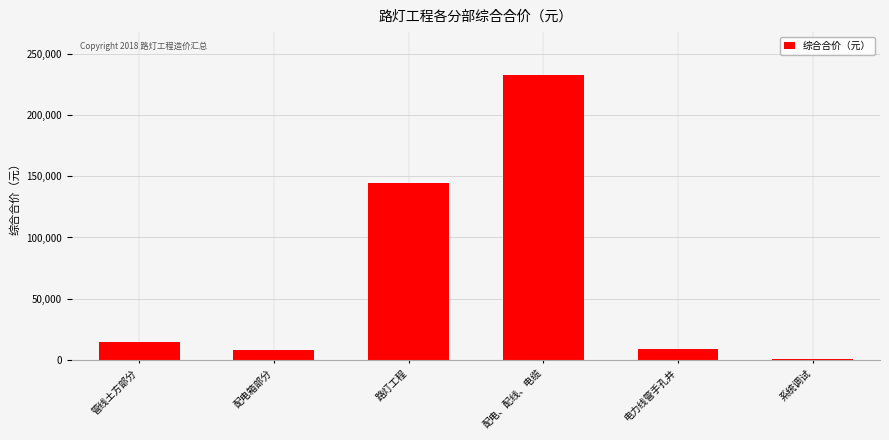

Where does the data first go above 14960?

管线土方部分